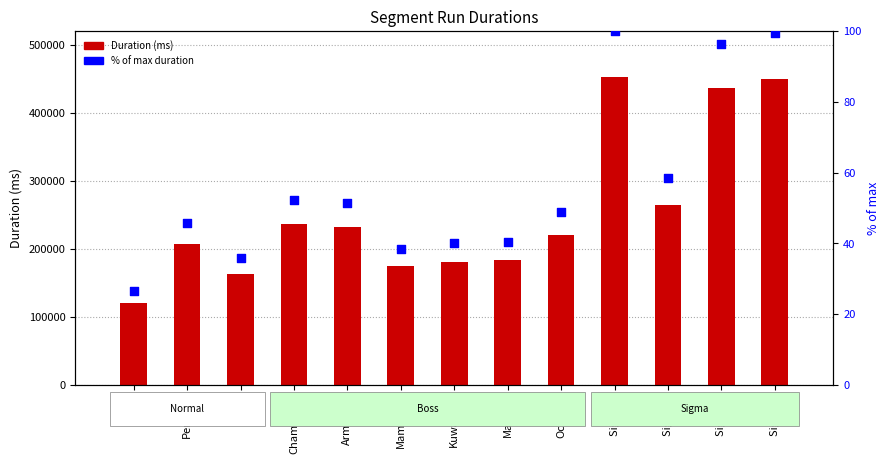

Which series contains the lowest Y value?

% of max duration